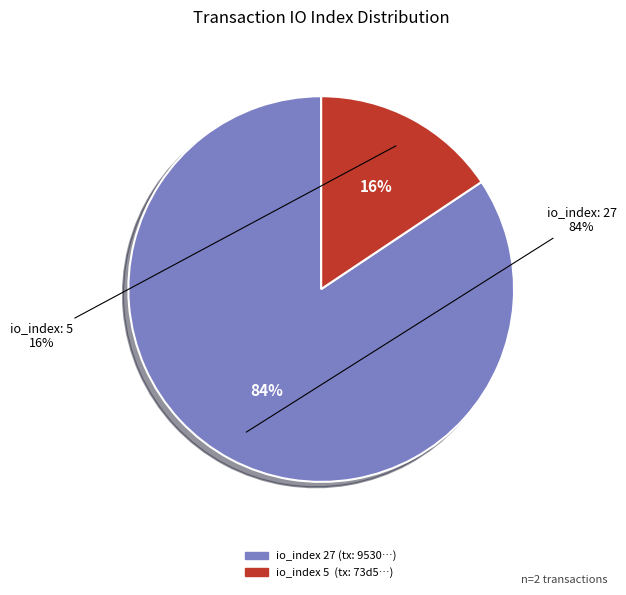

To the nearest percent, what portion does tx_index_5 represent?

16%